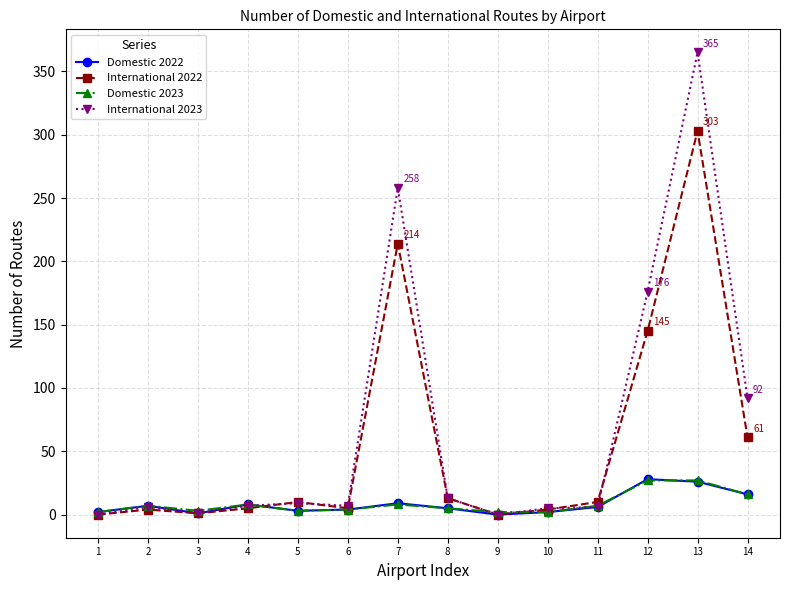

What is the maximum value for International 2022?

303